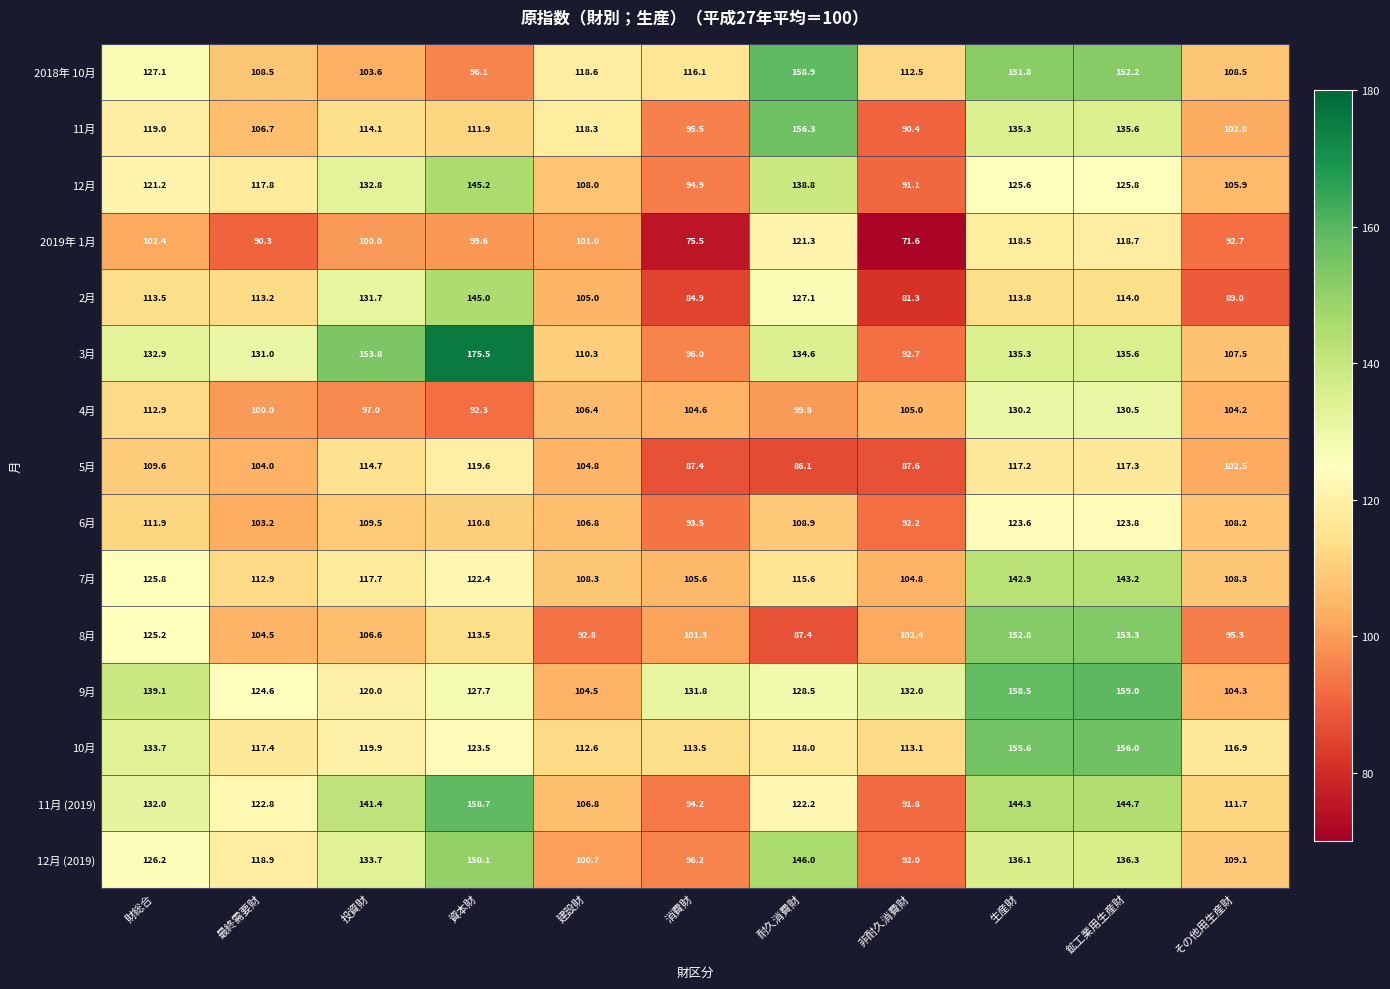

What is the smallest value displayed?

71.6